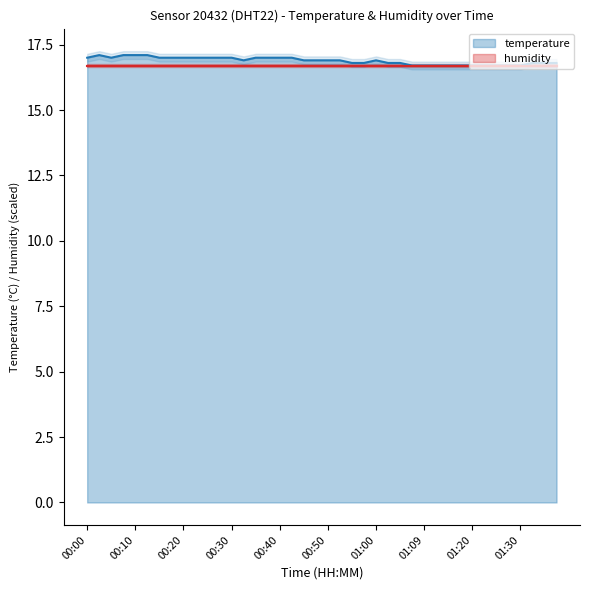

Does the chart display data point markers on the line(s)?

No